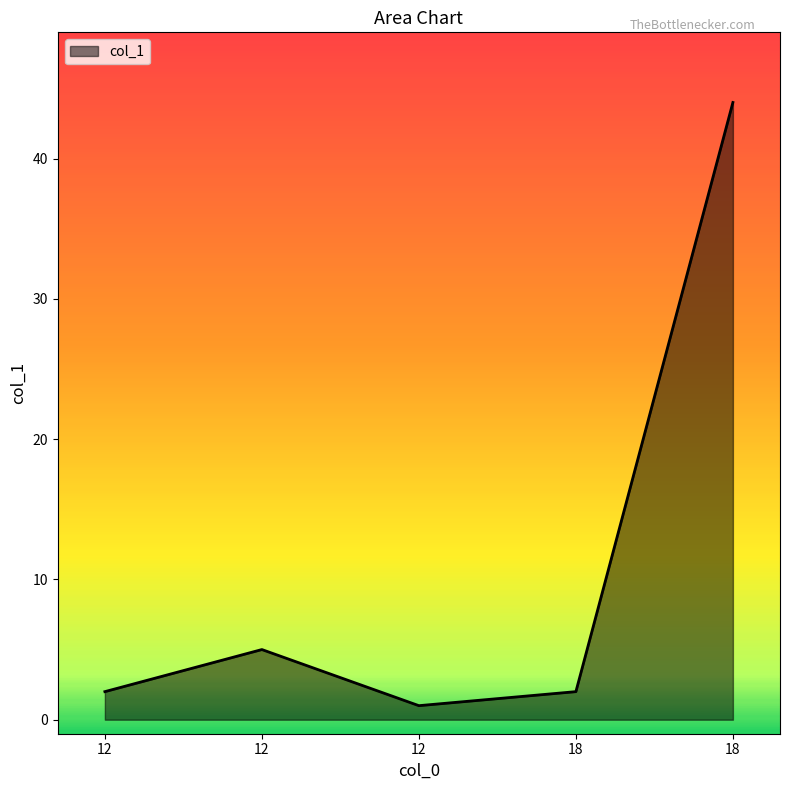

How many interior local valleys (lower than both neighbors) does the data have?

1